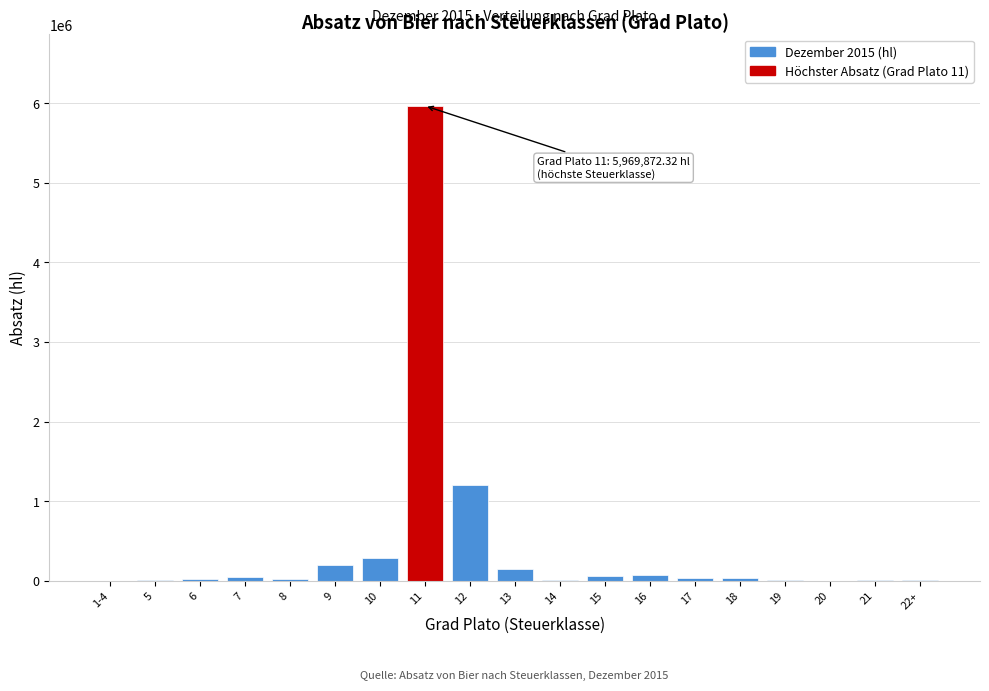

What is the maximum value shown in the chart?

5969872.3